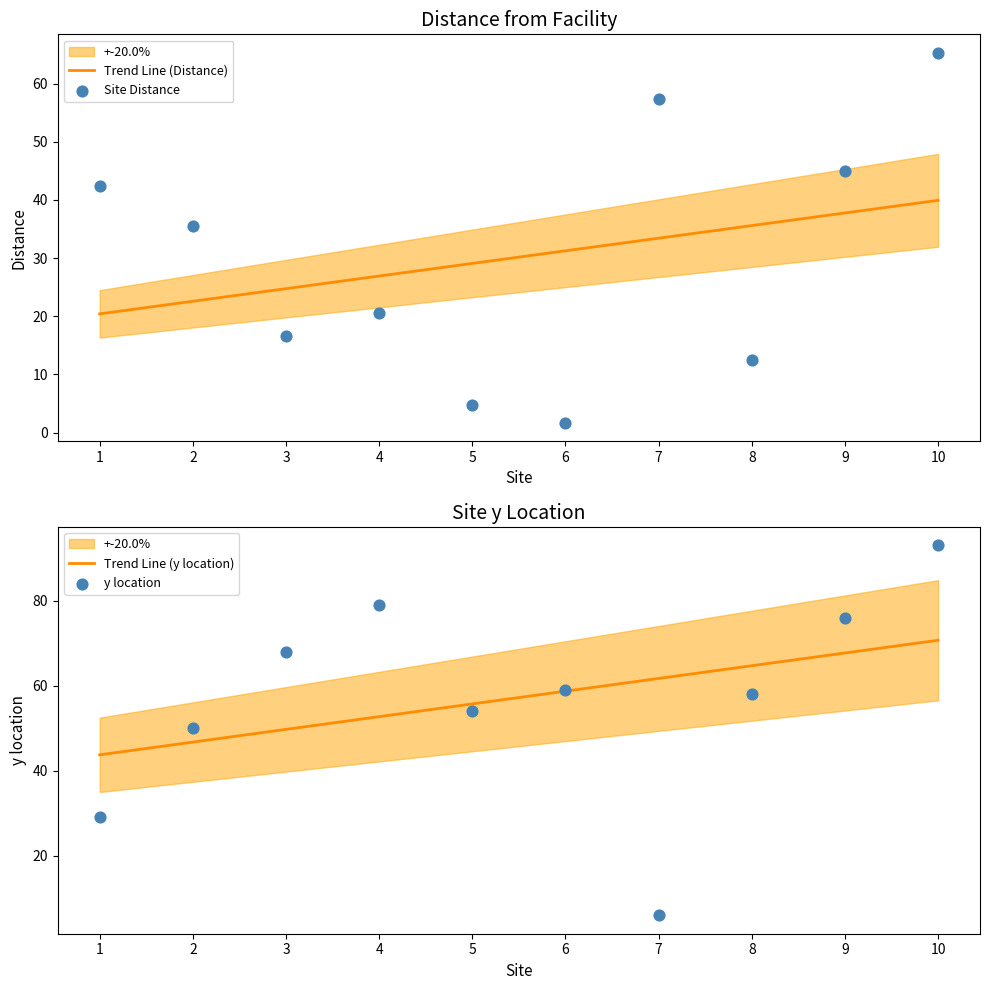

What are all the series names shown in the legend?

Trend Line (Distance), Site Distance, Trend Line (y location), y location